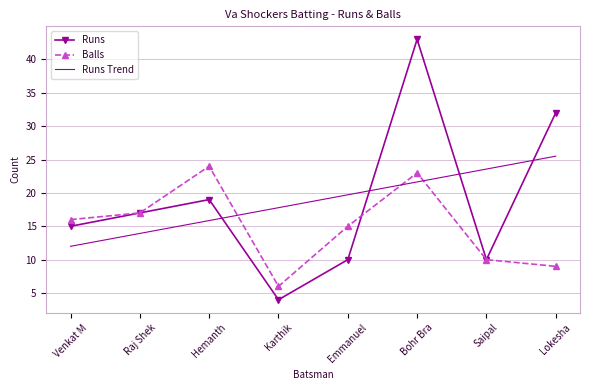

At how many categories does at least one series exceed 41?

1